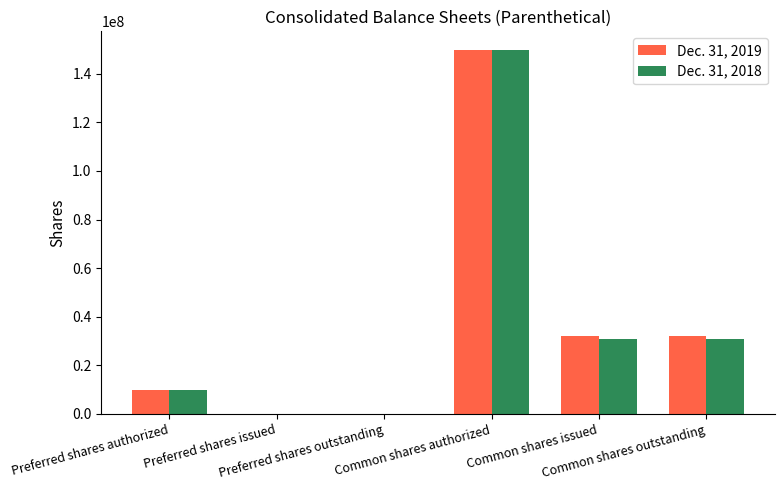

At which category does the chart reach its peak across all series?

Common shares authorized